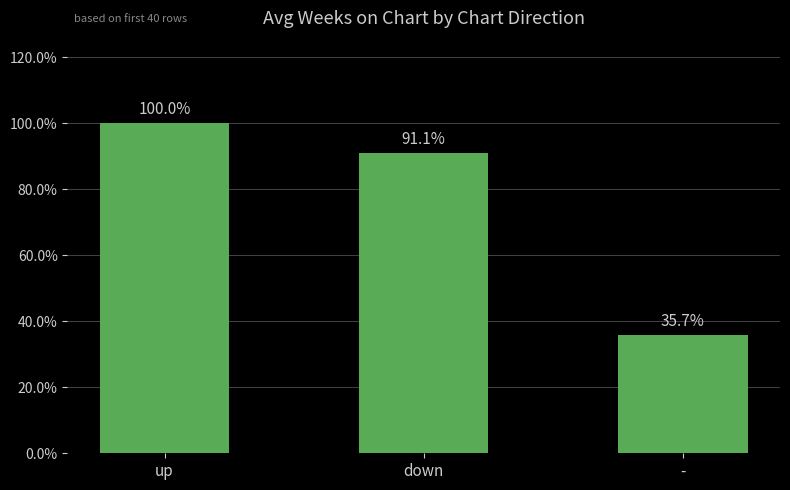

Approximately how many times larger is the value at down compared to up?

0.9